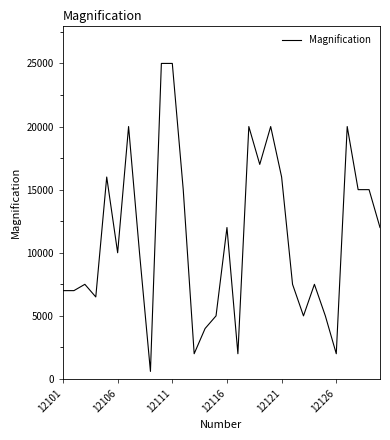

What is the maximum value shown in the chart?

25000